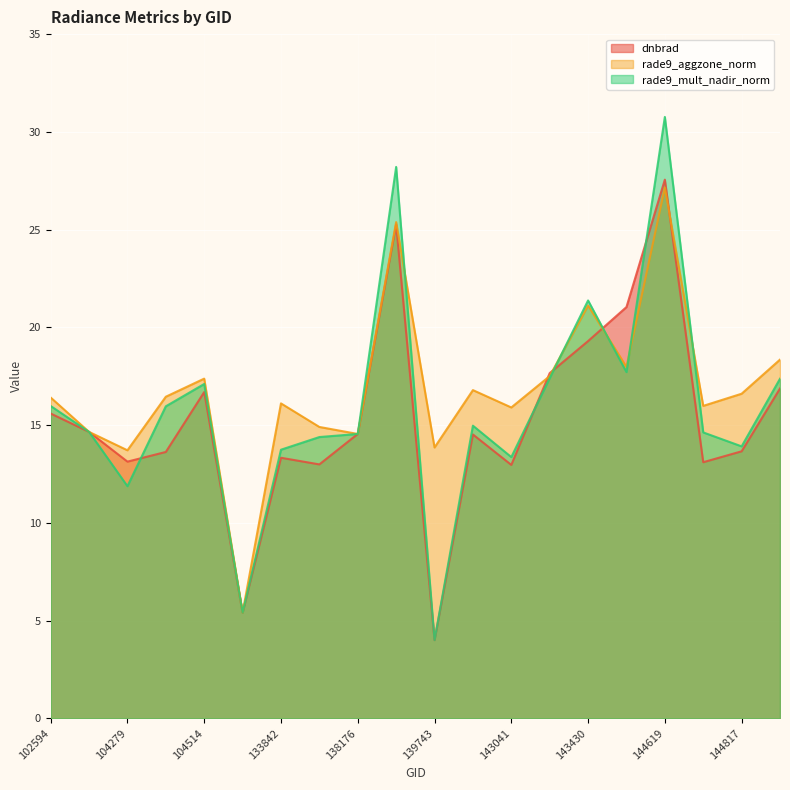

Where do dnbrad and rade9_aggzone_norm first cross each other?

102594 and 103803